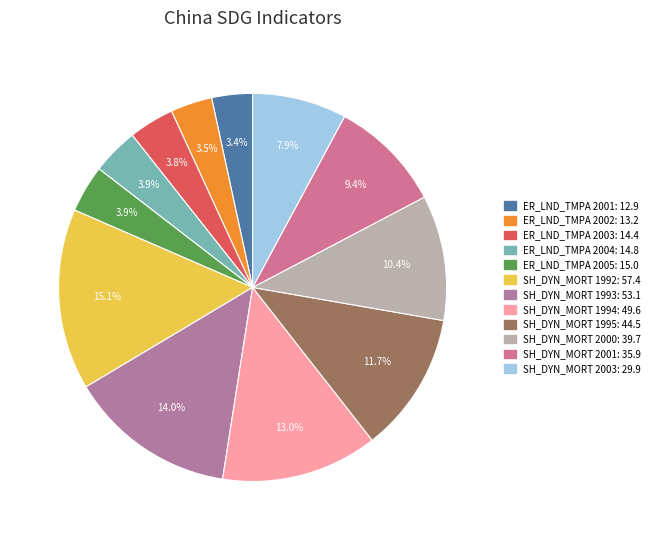

What percentage is the SH_DYN_MORT 1994 slice, to the nearest percent?

13%